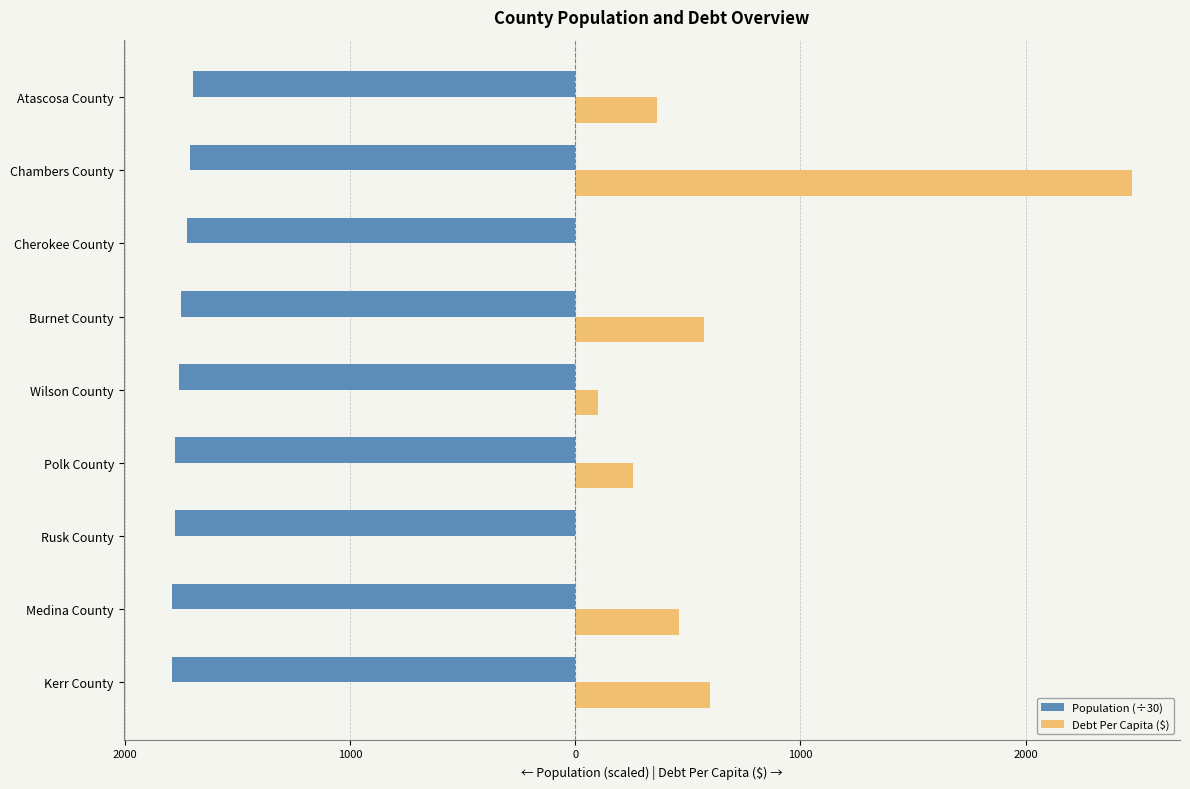

What are all the series names shown in the legend?

Population (÷30), Debt Per Capita ($)